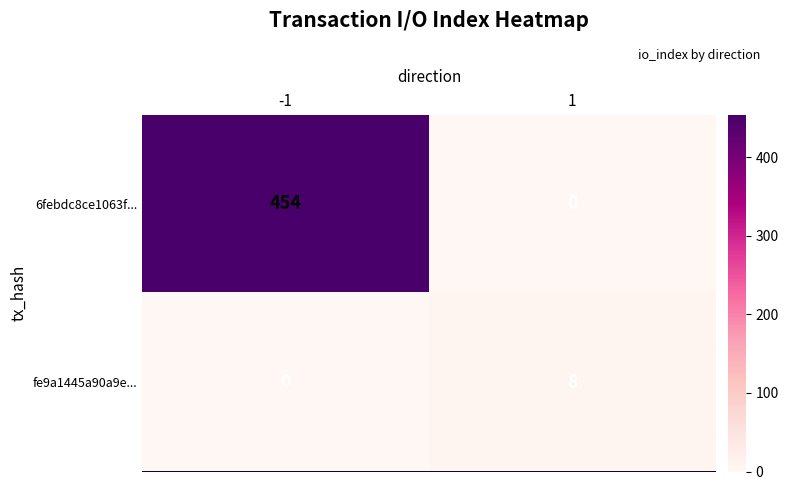

What is the difference between the maximum and minimum values in the 6febdc8ce1063f... series?

454